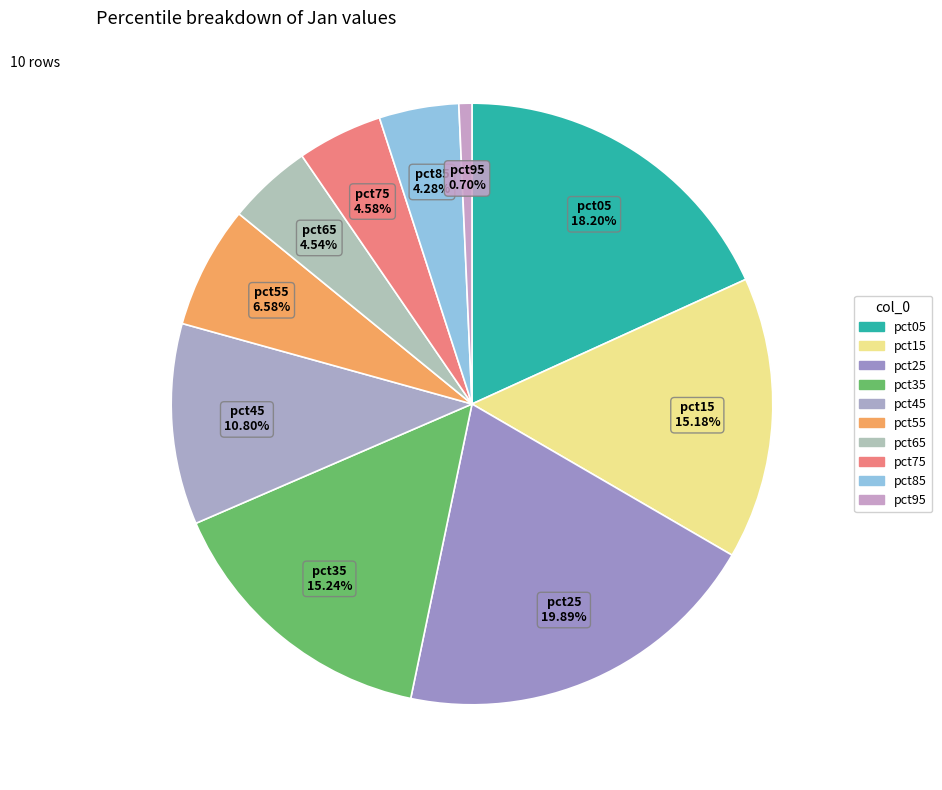

Is it true that pct55 is 1% of the pie?

False